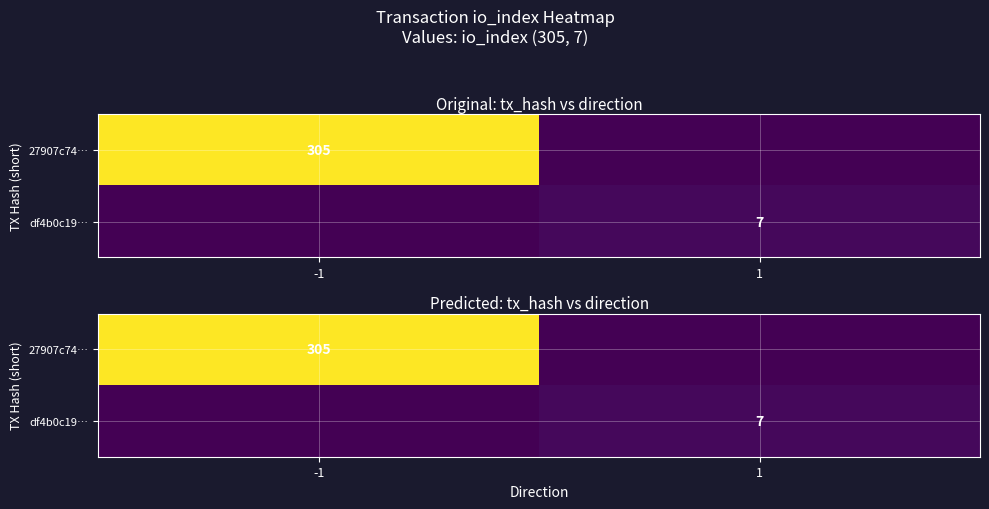

At which category is the sum across all series the highest?

-1